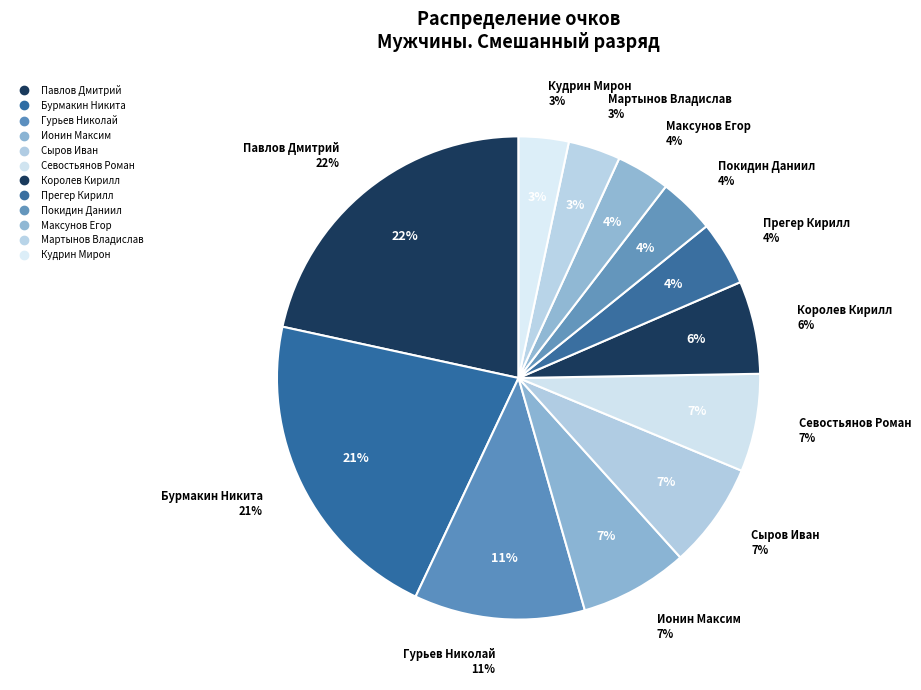

Which category has the biggest portion of the pie?

Павлов Дмитрий